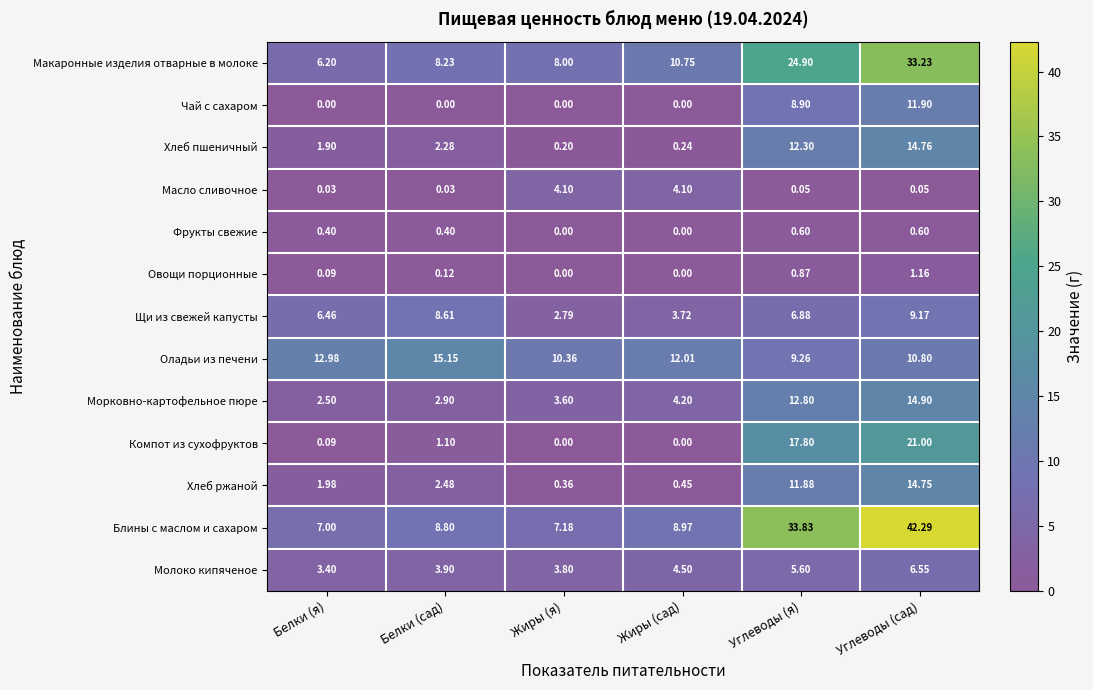

List the series in order of their peak value, lowest first.

Фрукты свежие, Овощи порционные, Масло сливочное, Молоко кипяченое, Щи из свежей капусты, Чай с сахаром, Хлеб ржаной, Хлеб пшеничный, Морковно-картофельное пюре, Оладьи из печени, Компот из сухофруктов, Макаронные изделия отварные в молоке, Блины с маслом и сахаром